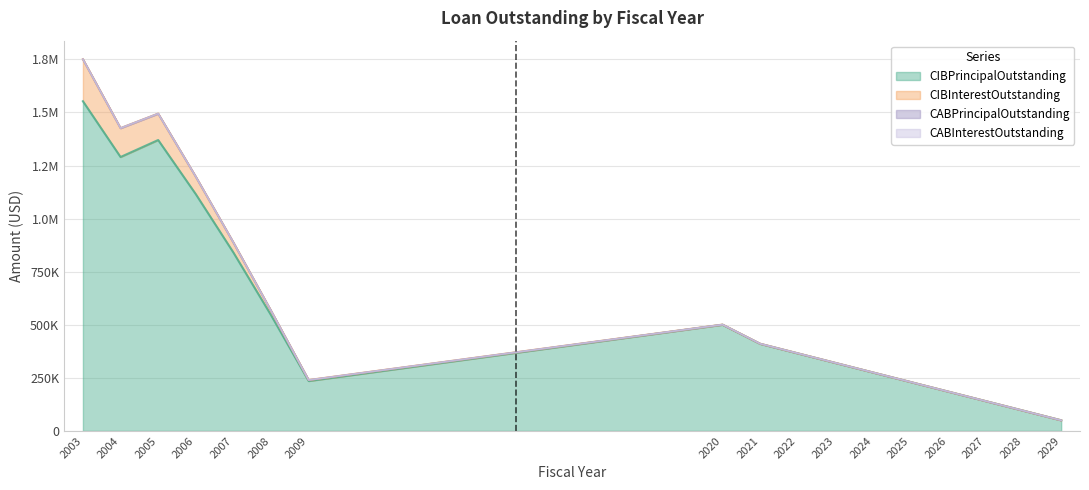

At which label does CIBInterestOutstanding reach its minimum?

2029